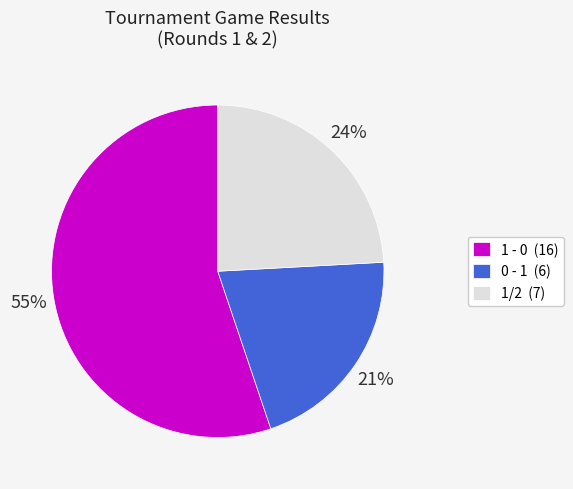

Rank the categories by value from highest to lowest.

1 - 0, 1/2, 0 - 1